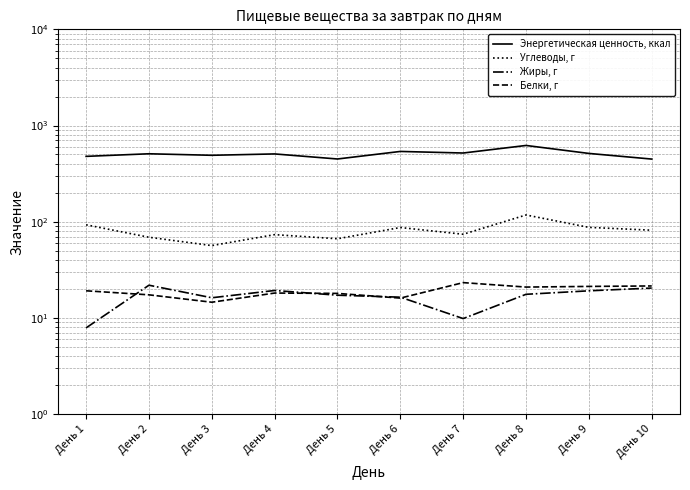

What is the total value across all series at День 6?

657.0